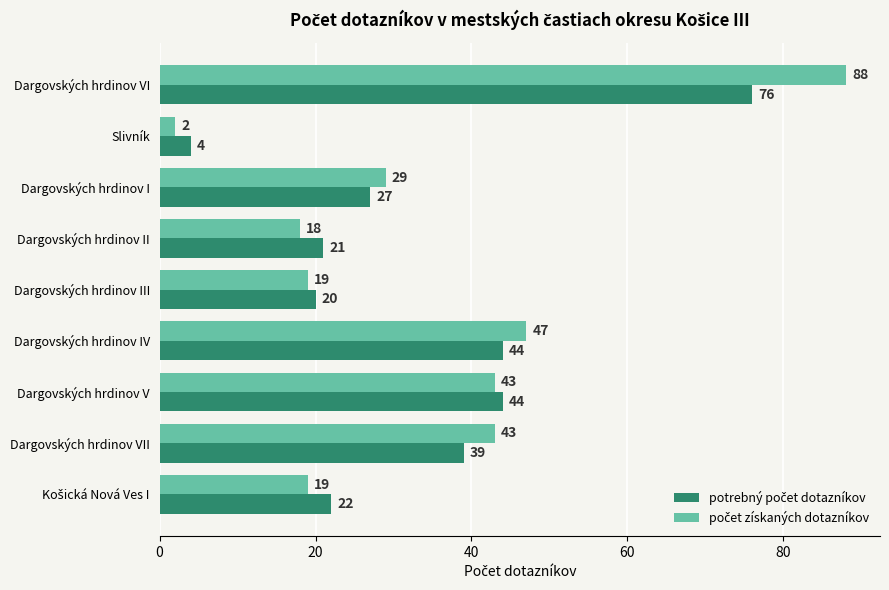

What is the total value across all series at Dargovských hrdinov VI?

164